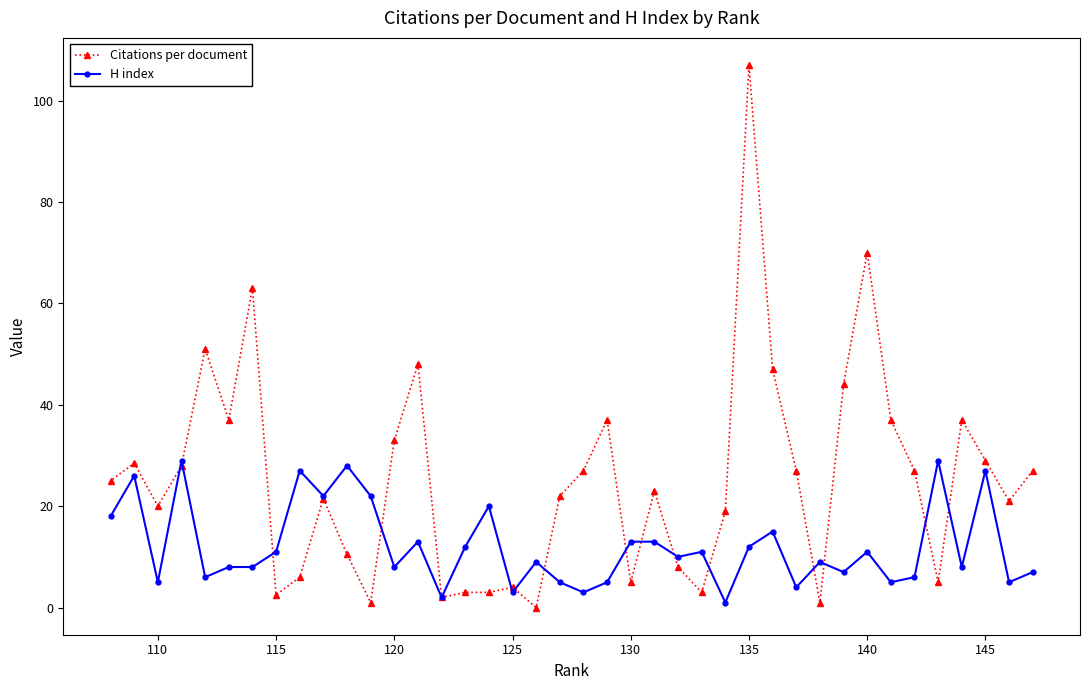

What value does the H index series have at 135?

12.0